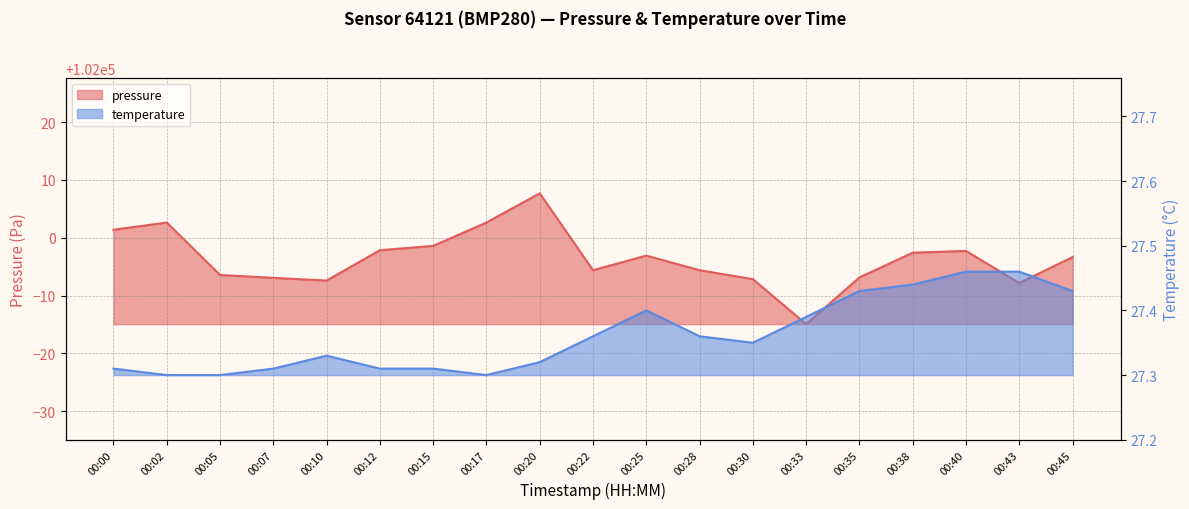

List the series in order of their peak value, lowest first.

temperature, pressure